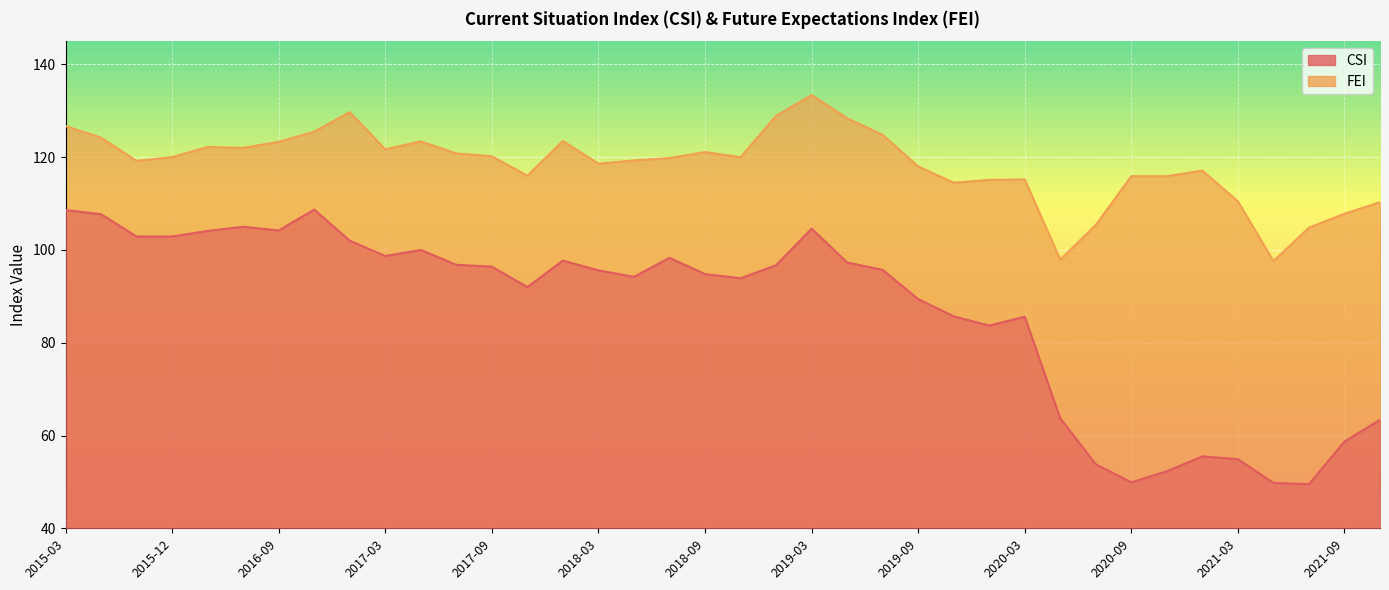

Between 2019-07 and 2017-05, which is larger?

2017-05